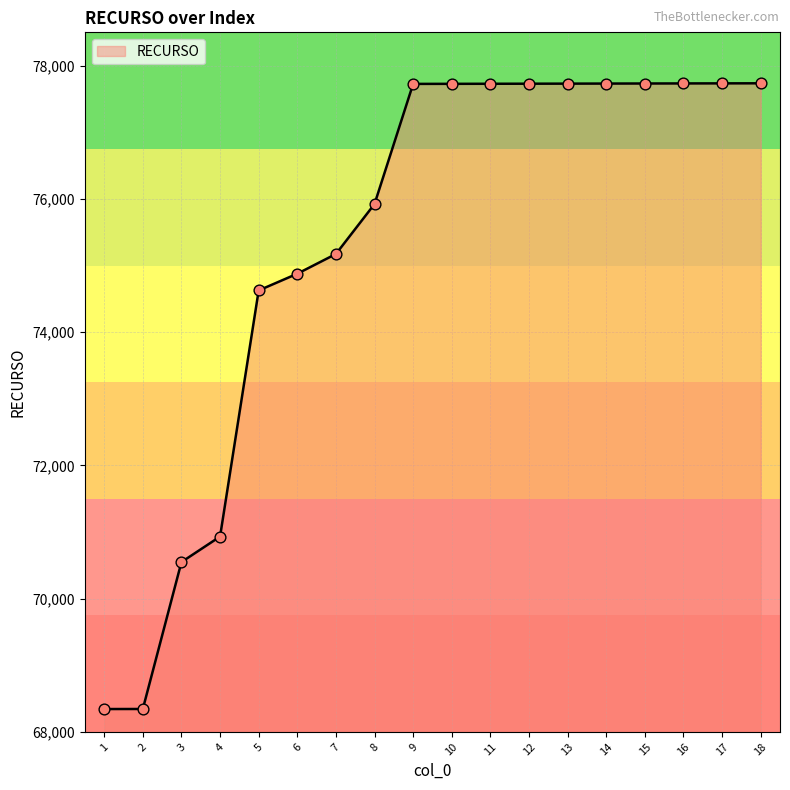

Approximately how many times larger is the value at 1 compared to 13?

0.9